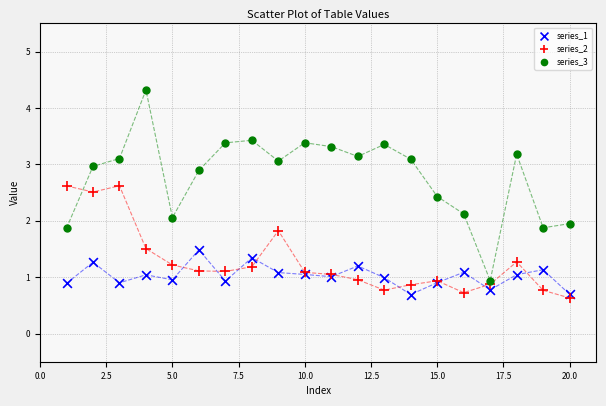

Which series contains the highest Y value?

series_3